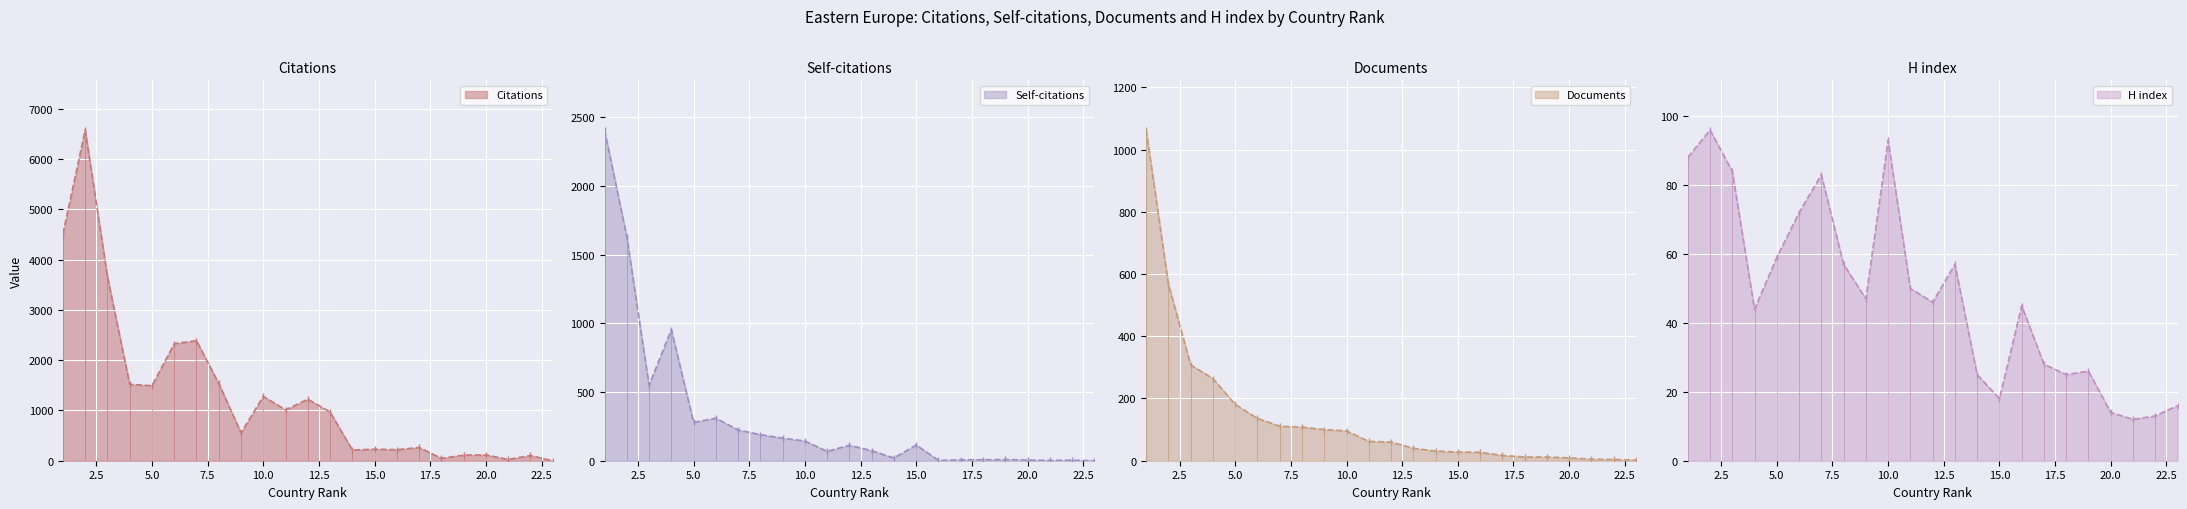

At how many categories does at least one series exceed 2456?

3